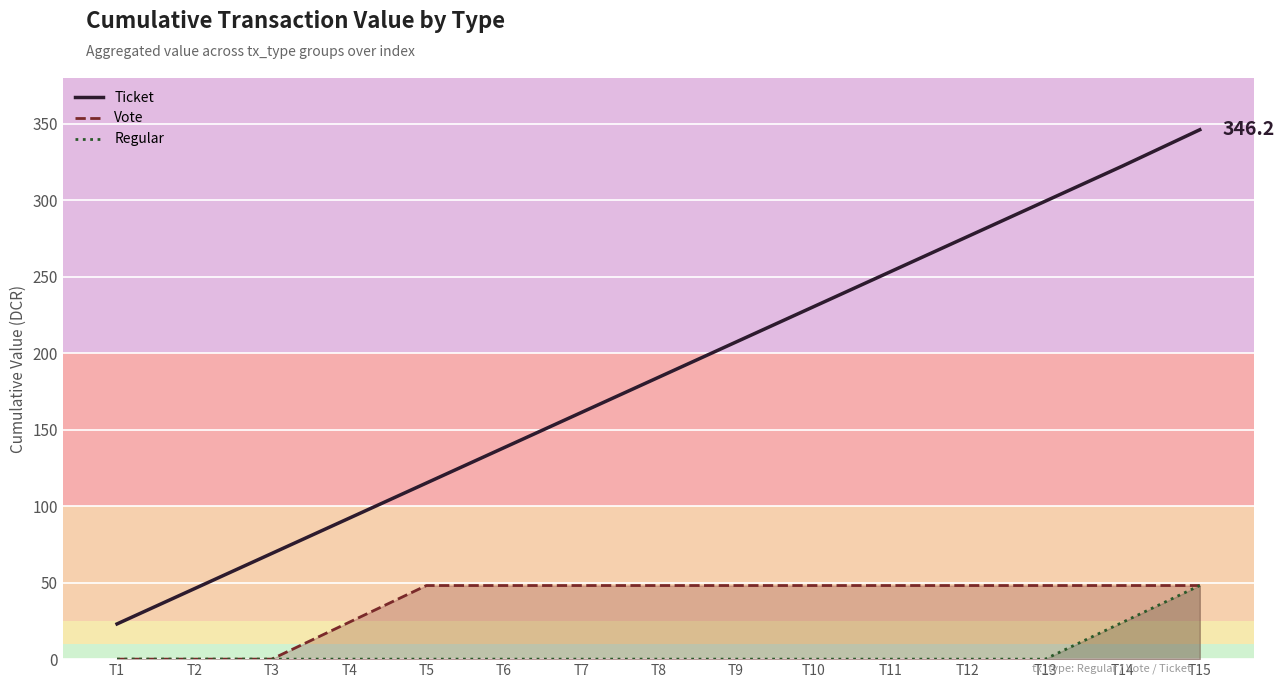

Reading right to left, transcribe all the data shown in this chart.

Ticket: 346.2	322.4	299.4	276.4	253.3	230.3	207.3	184.2	161.2	138.2	115.2	92.1	69.1	46.1	23.0
Vote: 48.1	48.1	48.1	48.1	48.1	48.1	48.1	48.1	48.1	48.1	48.1	24.1	0.0	0.0	0.0
Regular: 48.1	24.0	0.0	0.0	0.0	0.0	0.0	0.0	0.0	0.0	0.0	0.0	0.0	0.0	0.0